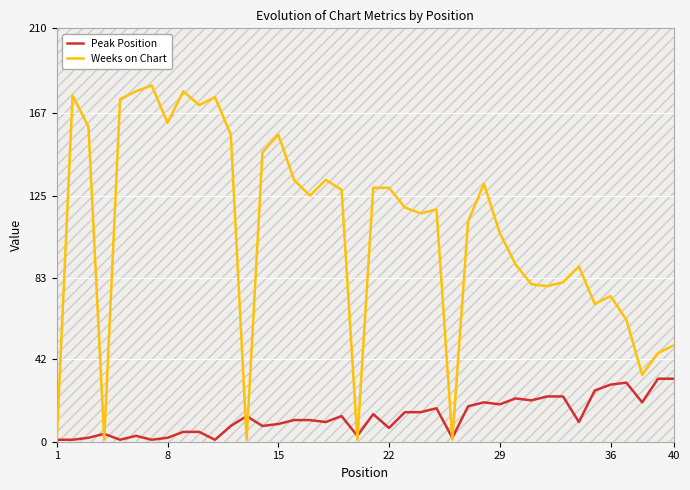

Is it true that Peak Position equals 30 at 36?

True